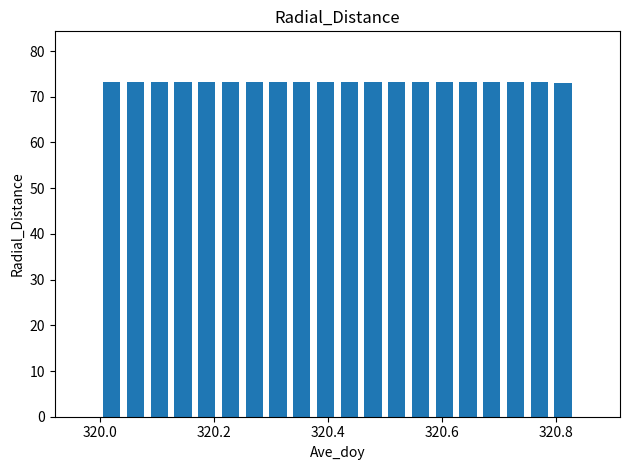

What is the sum of all values?

1464.6